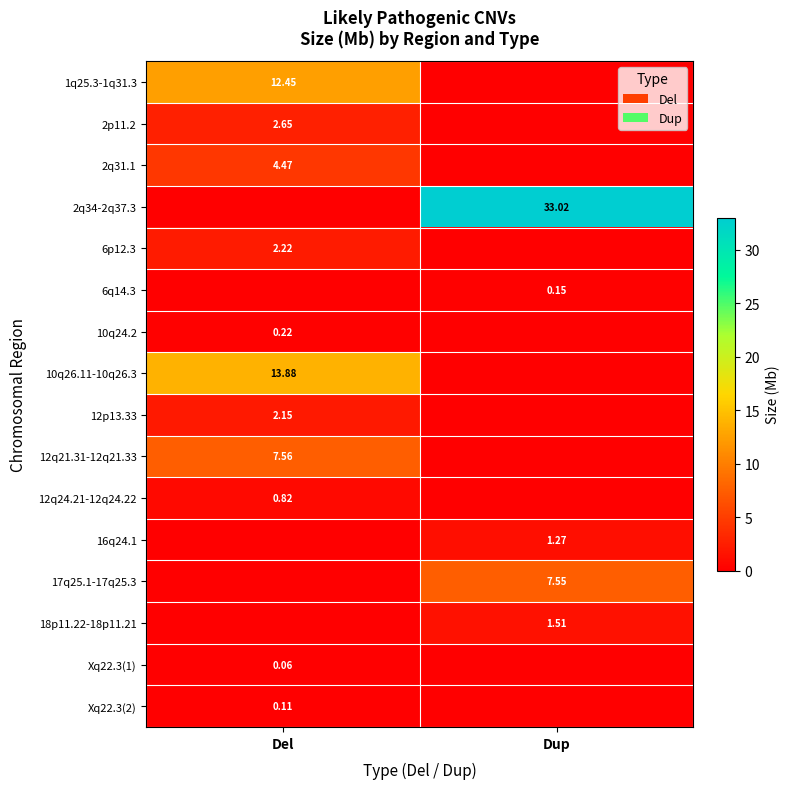

Which series has the largest range (max minus min)?

2q34-2q37.3